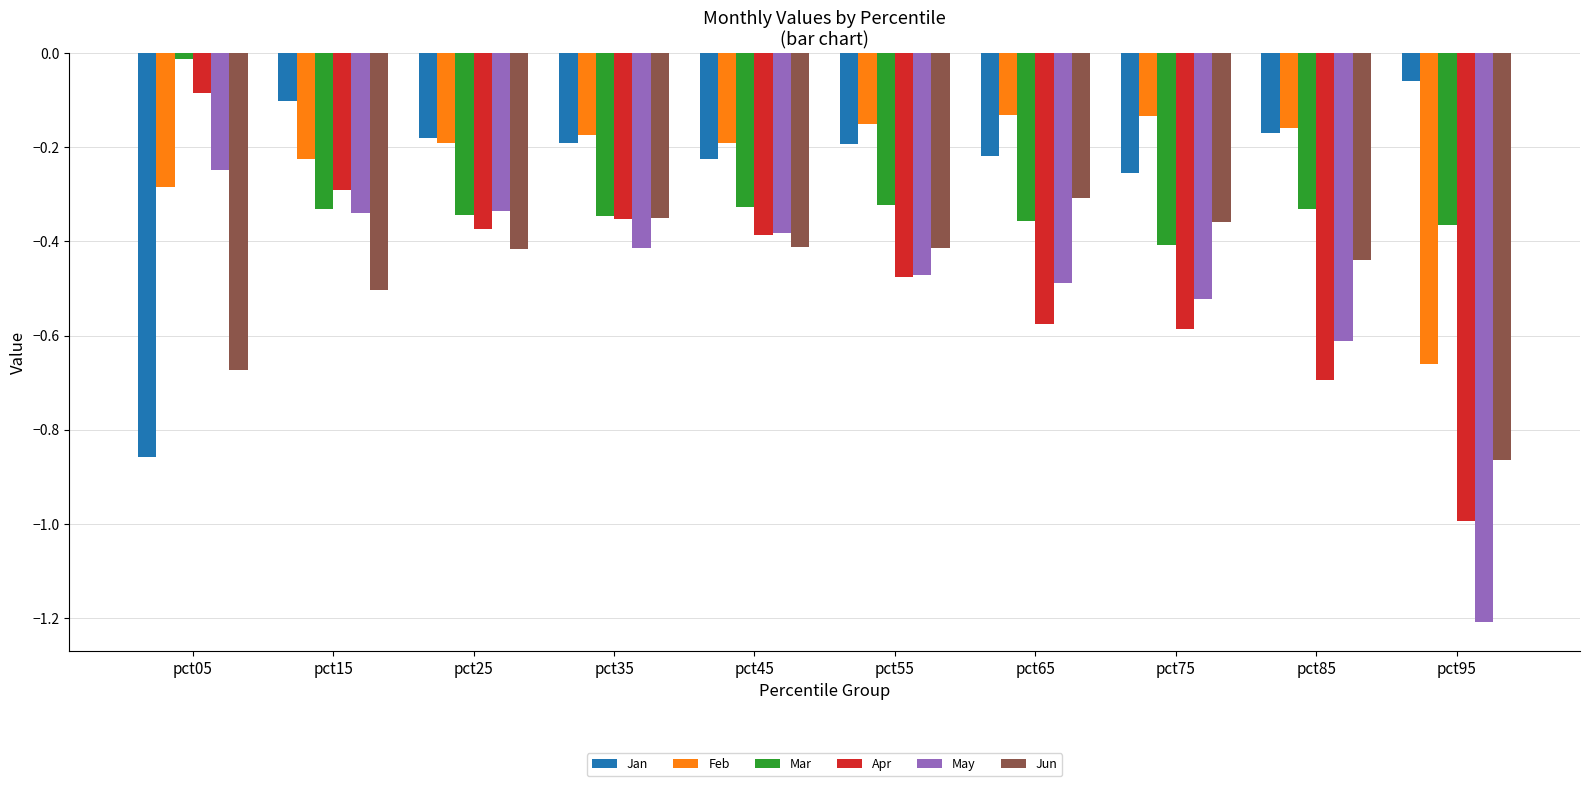

Rank the series by their maximum value, from lowest to highest.

Jun, May, Feb, Apr, Jan, Mar